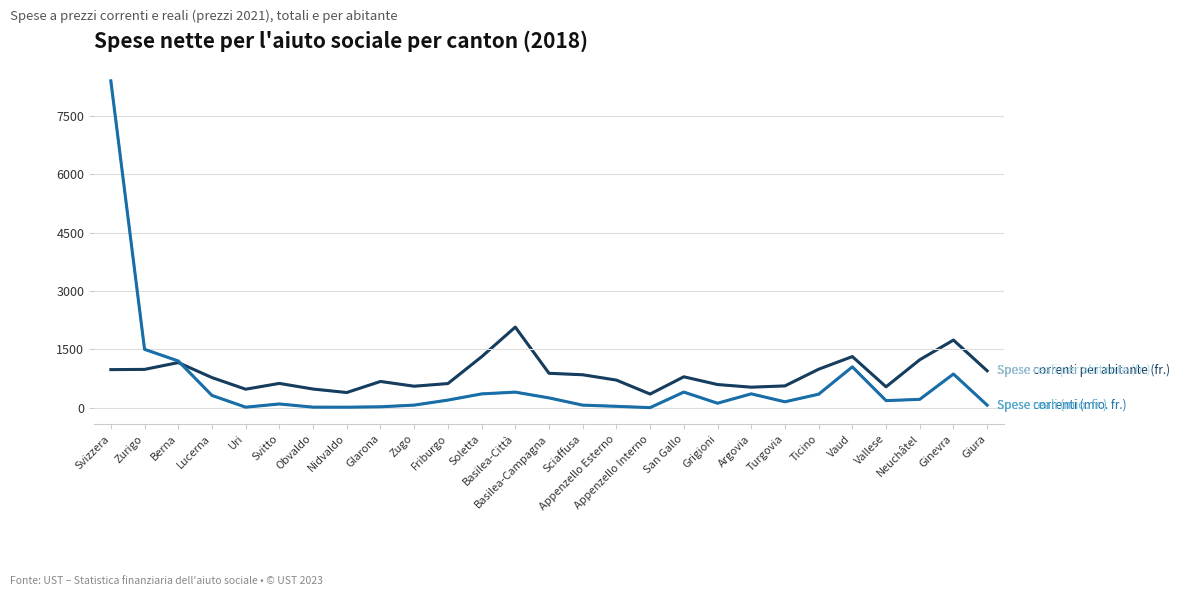

What is the spread (max minus min) of values at Giura?

884.1